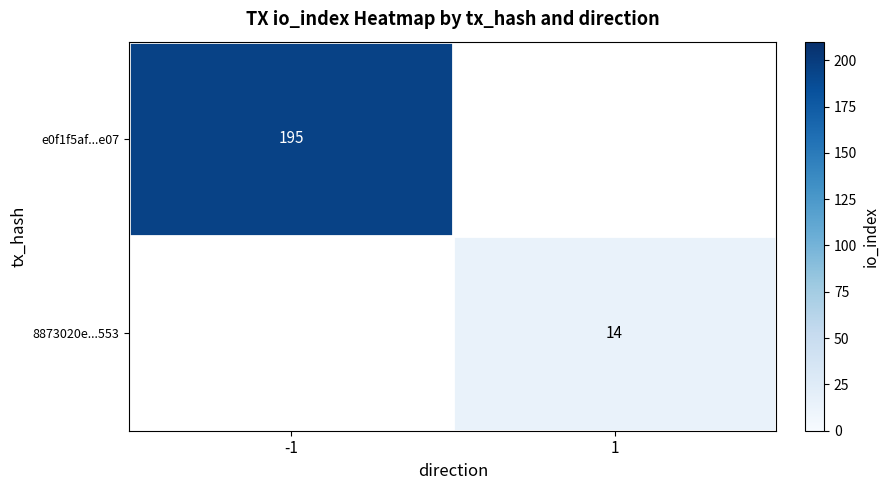

The 8873020e...553 series shows 4.9 at 1. True or false?

False